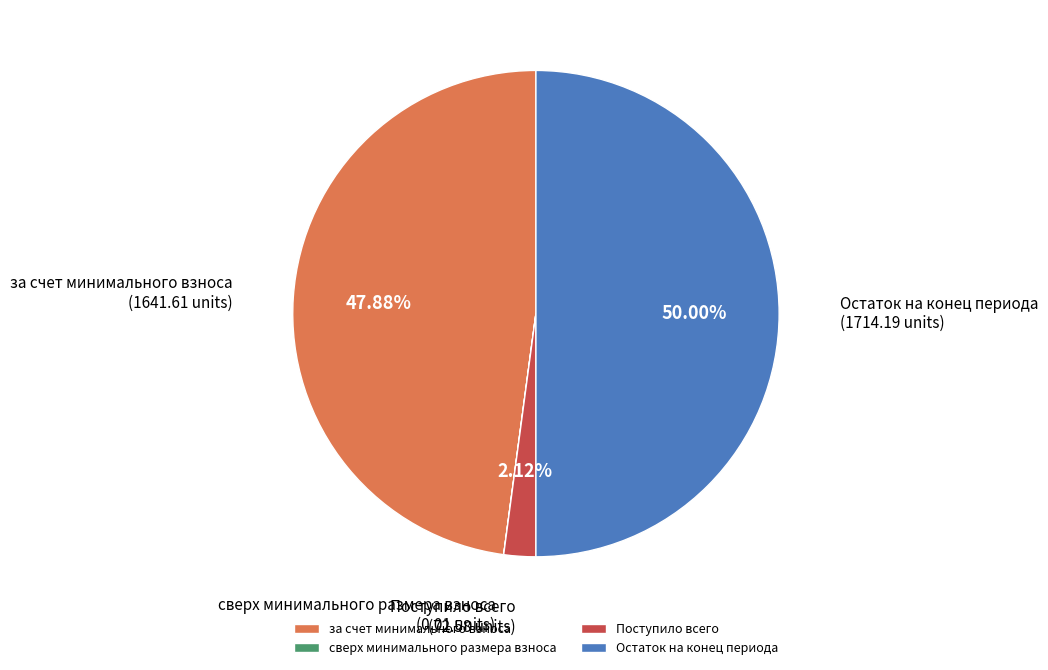

Is за счет минимального взноса the majority of the pie?

No